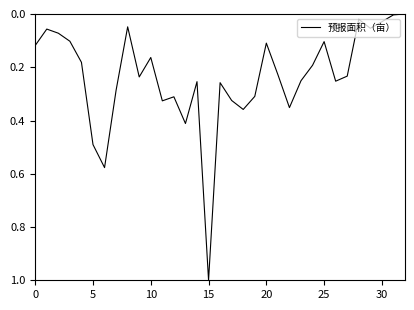

What is the difference between the maximum and minimum values?

1.0